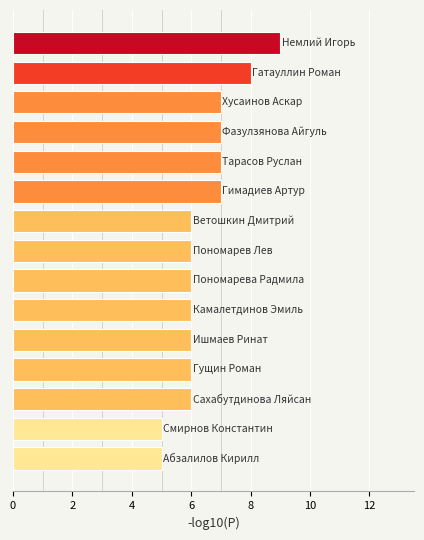

What is the difference between the maximum and minimum values?

4